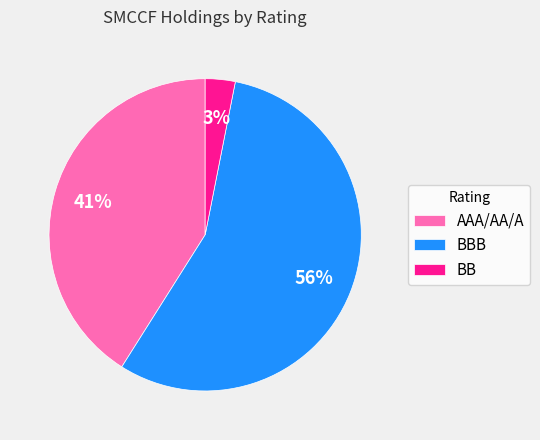

How many segments does this pie chart have?

3